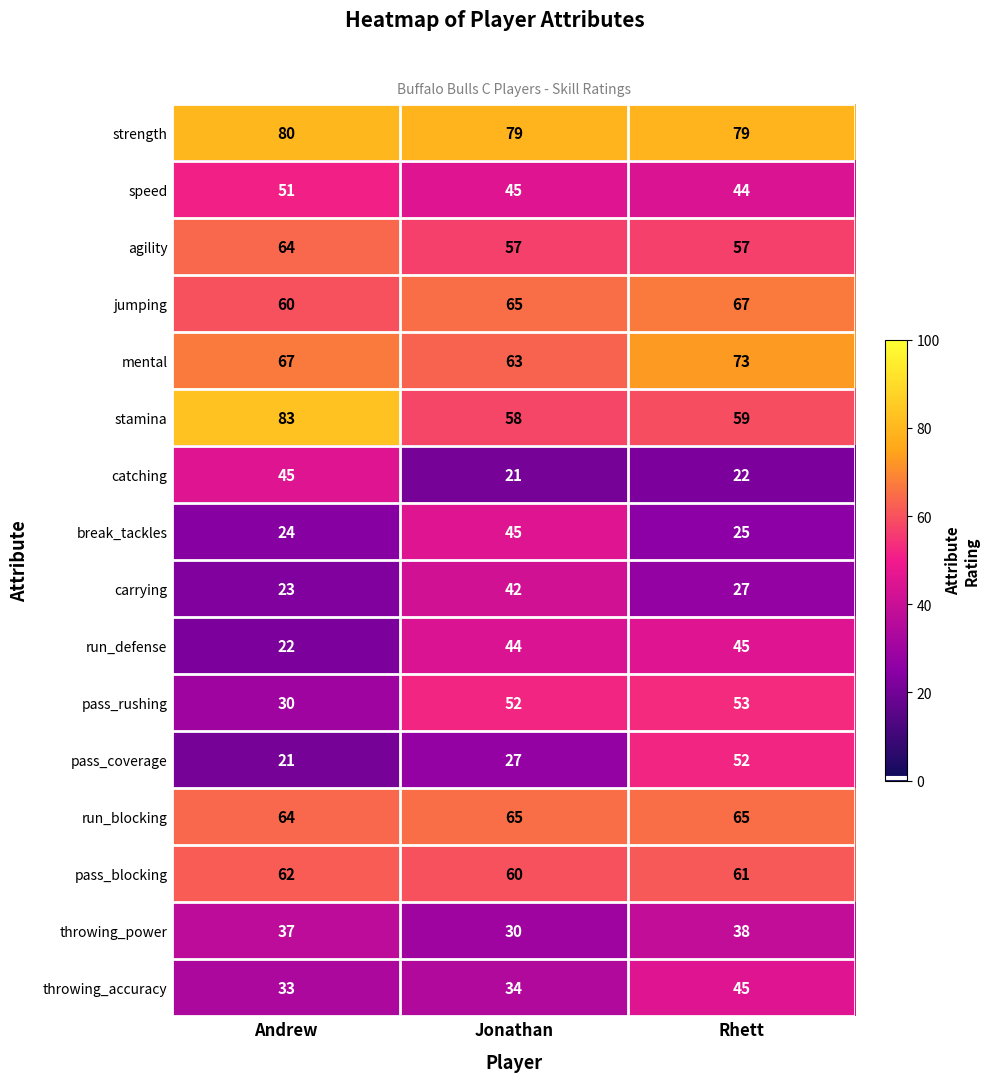

At which label is pass_rushing closest to 41?

Andrew